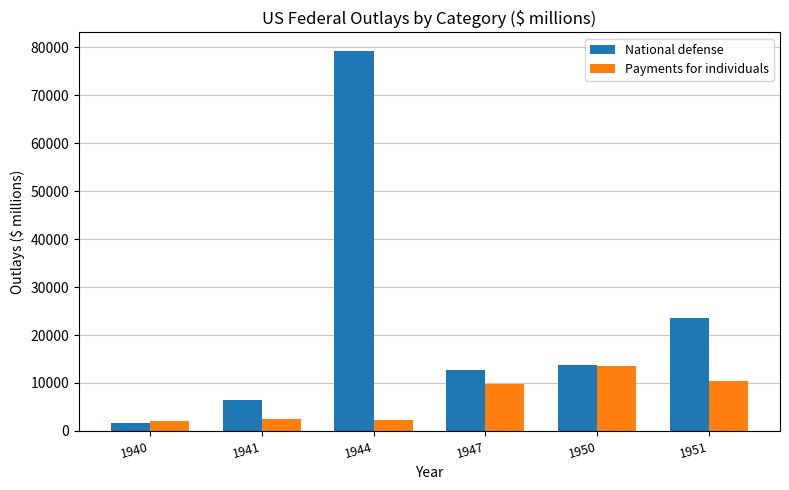

Is it true that National defense equals 2520 at 1941?

False